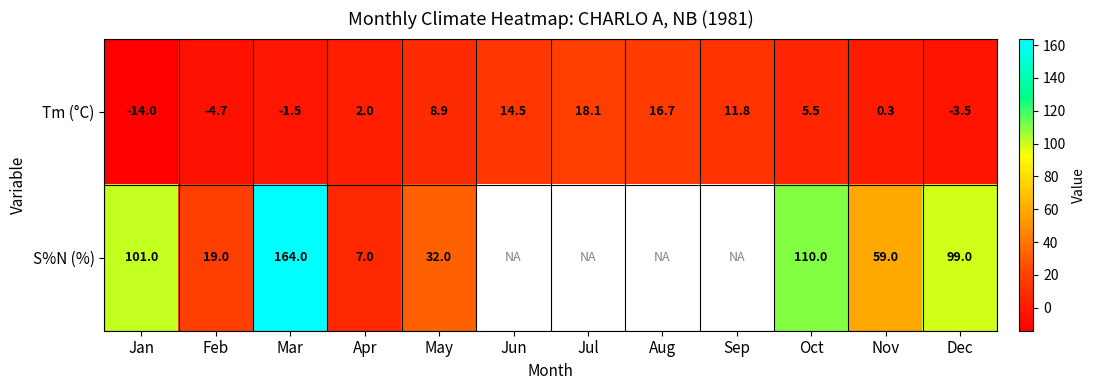

Is it true that Tm (°C) equals -1.5 at Mar?

True